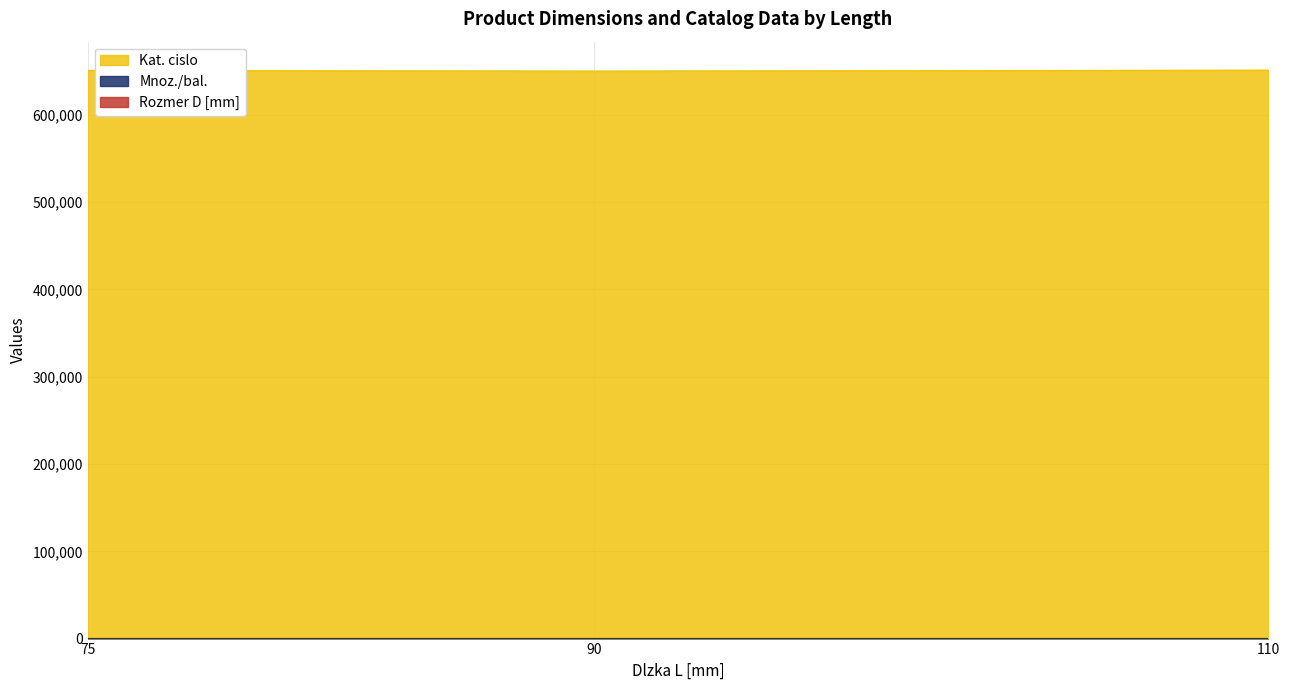

Reading right to left, transcribe all the data shown in this chart.

Rozmer D [mm]: 110=12	90=10	75=8
Kat. cislo: 110=651323	90=650203	75=650983